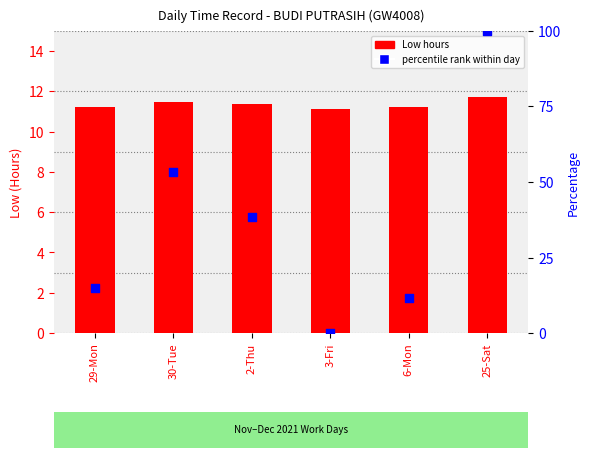

Which series reaches the minimum Y coordinate?

percentile rank